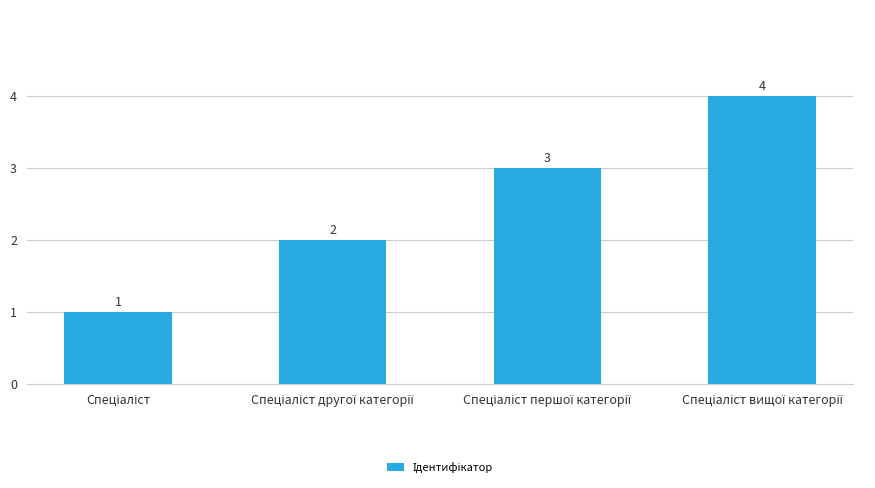

What is the difference between the maximum and minimum values?

3